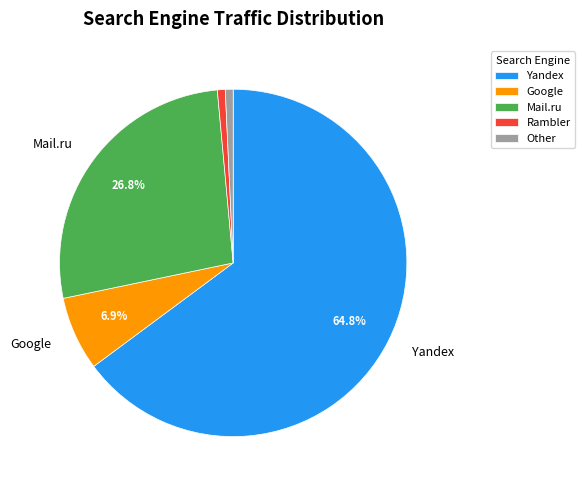

Which category has the biggest portion of the pie?

Yandex